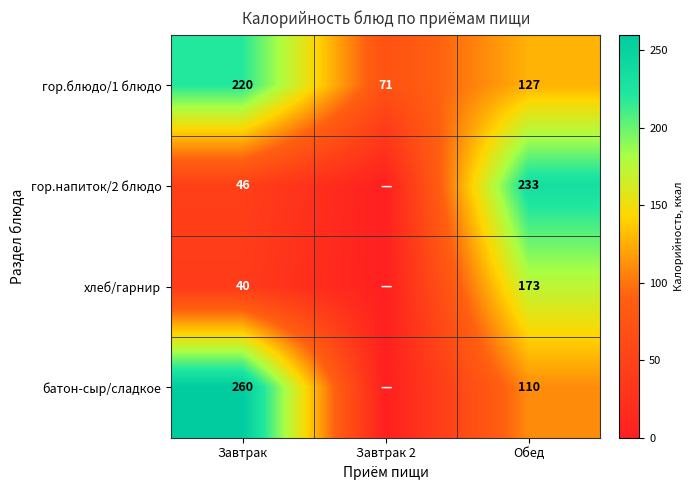

True or false: хлеб/гарнир has a value of 63 at Завтрак.

False